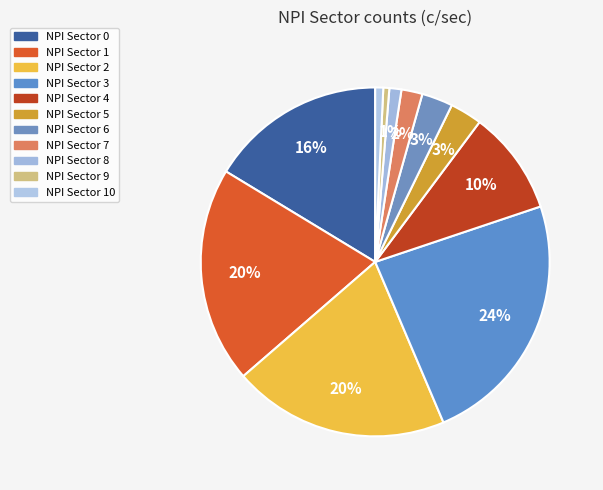

True or false: NPI Sector 4 accounts for 1% of the total.

False